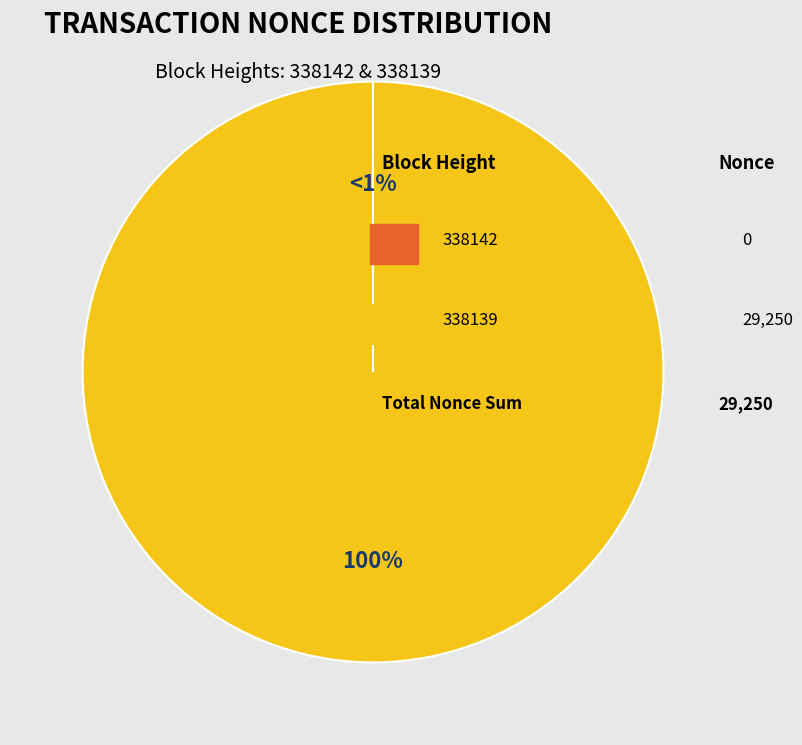

Count the number of slices in the pie.

2